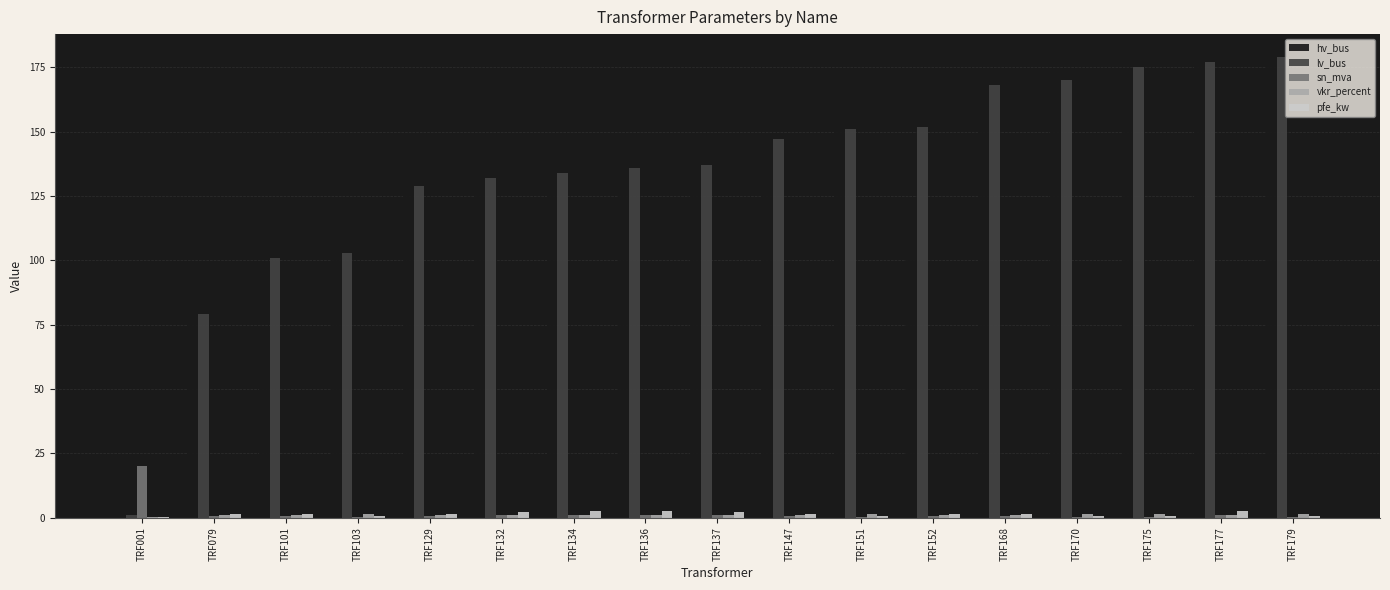

Read the lv_bus value at TRF129.

129.0